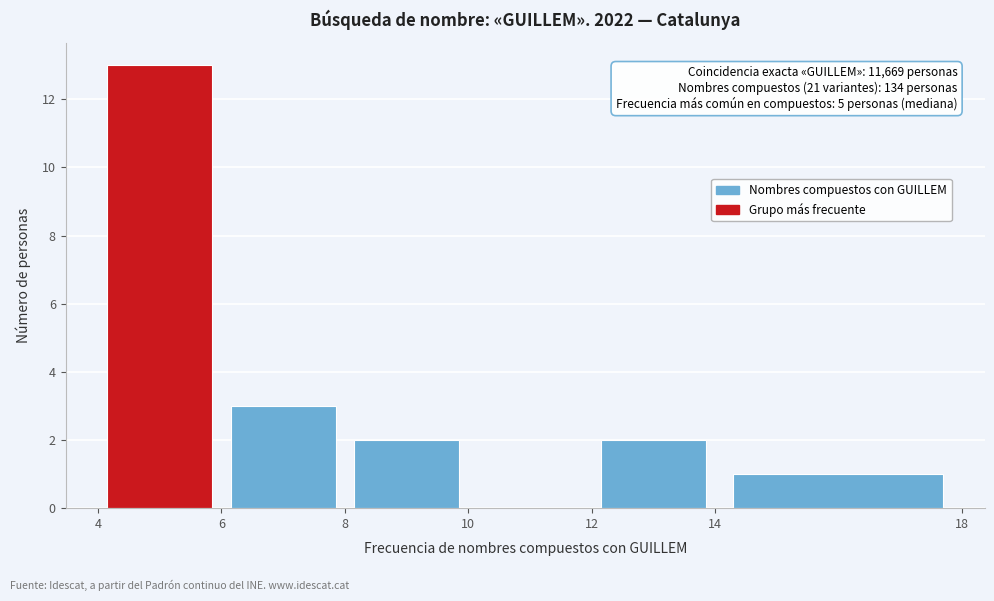

Over which range of the x-axis is the bar tallest?

4 to 6